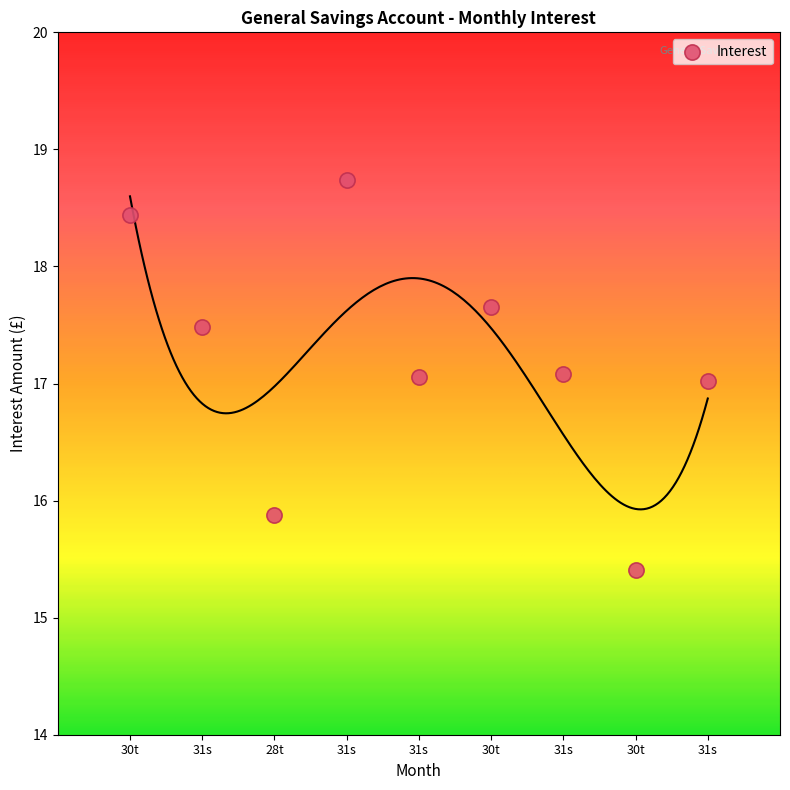

What is the average X value?

5.0